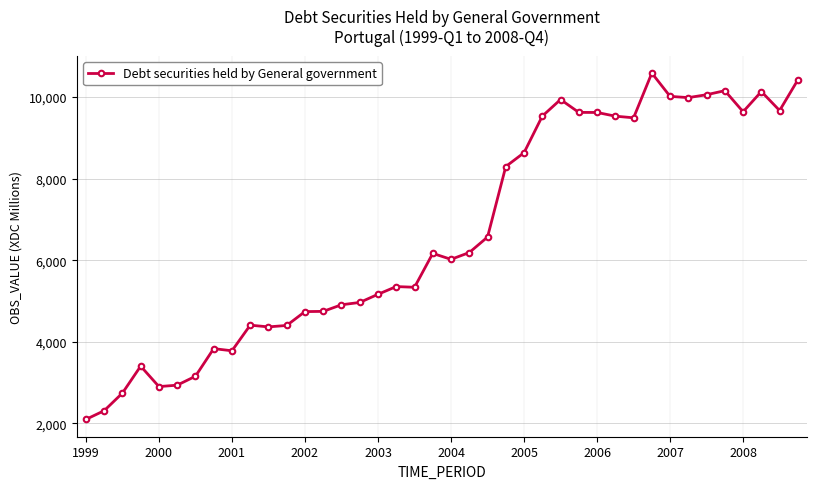

What is the maximum value shown in the chart?

10587.1